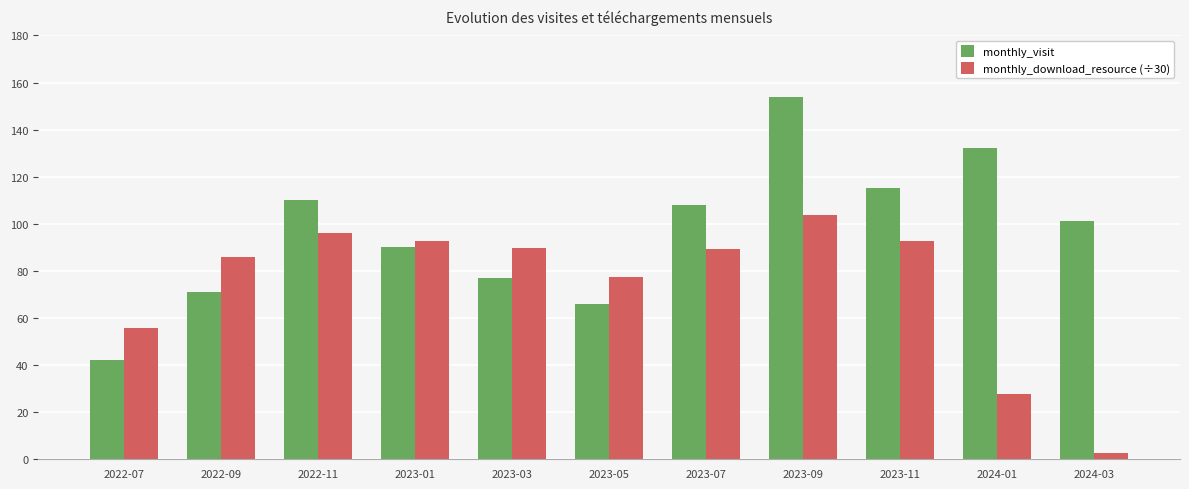

What is the difference between the maximum and minimum values in the monthly_visit series?

112.0